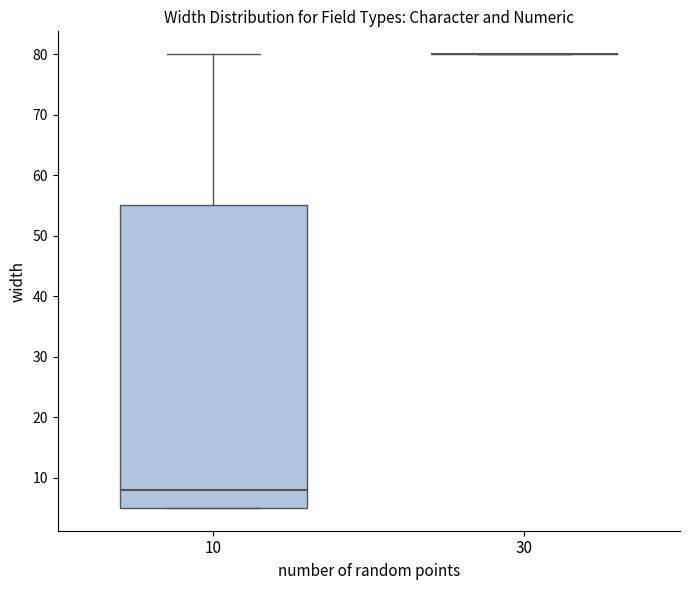

Comparing the boxes themselves (not the whiskers), which one is the tallest?

10